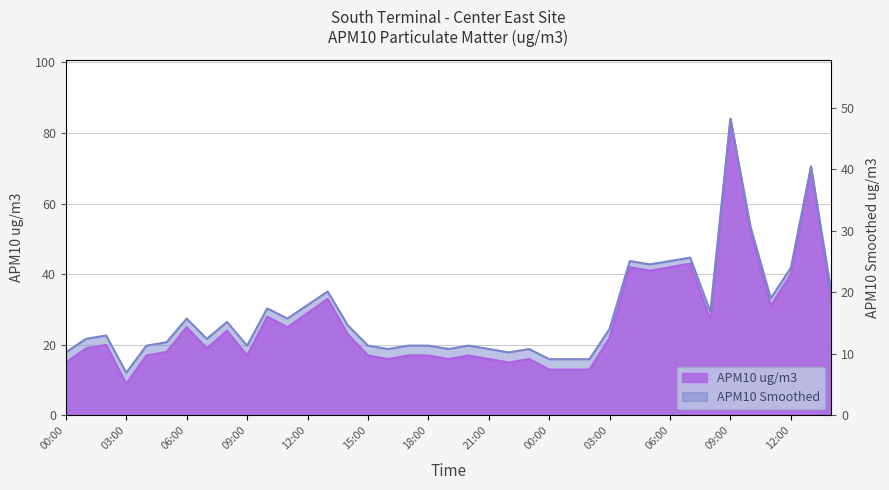

What is the difference between the maximum and second lowest values?

71